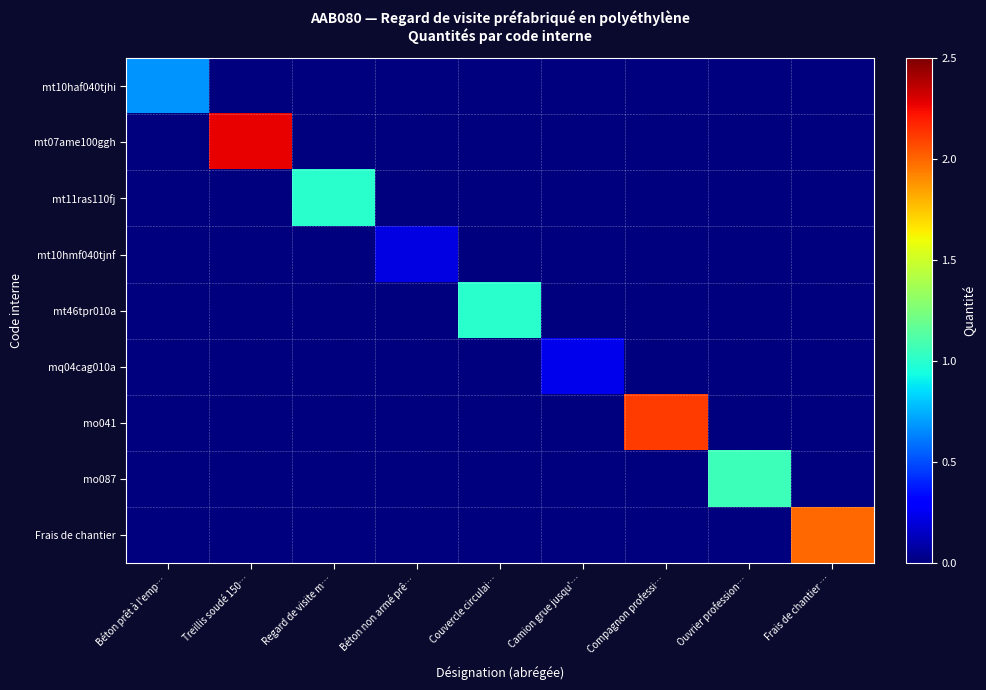

Reading right to left, list all the values displayed in this chart.

mt10haf040tjhi: Frais de chantier …=0.0	Ouvrier profession…=0.0	Compagnon professi…=0.0	Camion grue jusqu'…=0.0	Couvercle circulai…=0.0	Béton non armé prê…=0.0	Regard de visite m…=0.0	Treillis soudé 150…=0.0	Béton prêt à l'emp…=0.7
mt07ame100ggh: Frais de chantier …=0.0	Ouvrier profession…=0.0	Compagnon professi…=0.0	Camion grue jusqu'…=0.0	Couvercle circulai…=0.0	Béton non armé prê…=0.0	Regard de visite m…=0.0	Treillis soudé 150…=2.3	Béton prêt à l'emp…=0.0
mt11ras110fj: Frais de chantier …=0.0	Ouvrier profession…=0.0	Compagnon professi…=0.0	Camion grue jusqu'…=0.0	Couvercle circulai…=0.0	Béton non armé prê…=0.0	Regard de visite m…=1.0	Treillis soudé 150…=0.0	Béton prêt à l'emp…=0.0
mt10hmf040tjnf: Frais de chantier …=0.0	Ouvrier profession…=0.0	Compagnon professi…=0.0	Camion grue jusqu'…=0.0	Couvercle circulai…=0.0	Béton non armé prê…=0.2	Regard de visite m…=0.0	Treillis soudé 150…=0.0	Béton prêt à l'emp…=0.0
mt46tpr010a: Frais de chantier …=0.0	Ouvrier profession…=0.0	Compagnon professi…=0.0	Camion grue jusqu'…=0.0	Couvercle circulai…=1.0	Béton non armé prê…=0.0	Regard de visite m…=0.0	Treillis soudé 150…=0.0	Béton prêt à l'emp…=0.0
mq04cag010a: Frais de chantier …=0.0	Ouvrier profession…=0.0	Compagnon professi…=0.0	Camion grue jusqu'…=0.2	Couvercle circulai…=0.0	Béton non armé prê…=0.0	Regard de visite m…=0.0	Treillis soudé 150…=0.0	Béton prêt à l'emp…=0.0
mo041: Frais de chantier …=0.0	Ouvrier profession…=0.0	Compagnon professi…=2.1	Camion grue jusqu'…=0.0	Couvercle circulai…=0.0	Béton non armé prê…=0.0	Regard de visite m…=0.0	Treillis soudé 150…=0.0	Béton prêt à l'emp…=0.0
mo087: Frais de chantier …=0.0	Ouvrier profession…=1.1	Compagnon professi…=0.0	Camion grue jusqu'…=0.0	Couvercle circulai…=0.0	Béton non armé prê…=0.0	Regard de visite m…=0.0	Treillis soudé 150…=0.0	Béton prêt à l'emp…=0.0
Frais de chantier: Frais de chantier …=2.0	Ouvrier profession…=0.0	Compagnon professi…=0.0	Camion grue jusqu'…=0.0	Couvercle circulai…=0.0	Béton non armé prê…=0.0	Regard de visite m…=0.0	Treillis soudé 150…=0.0	Béton prêt à l'emp…=0.0